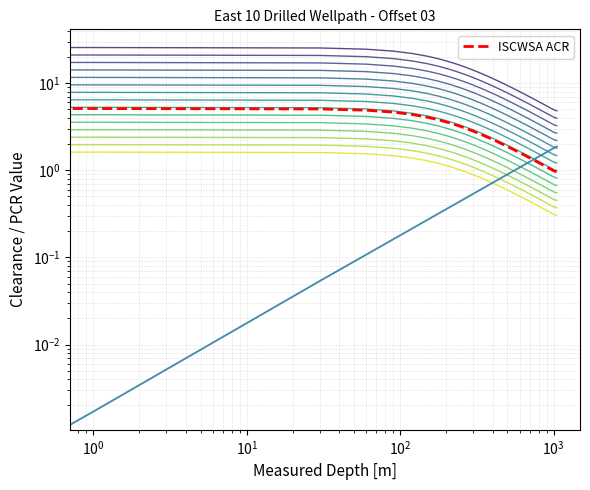

The Ref PCR series shows 2.6 at 35. True or false?

False